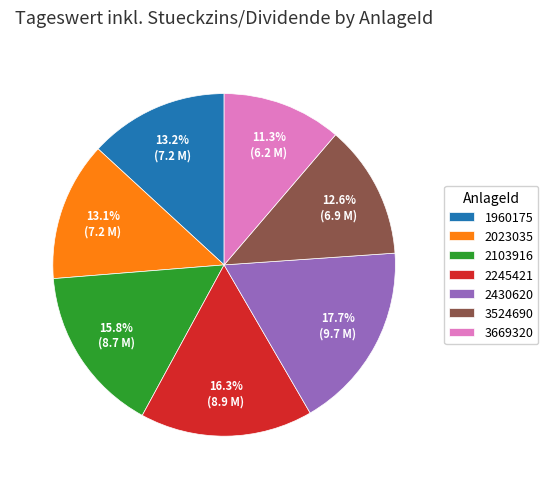

The 3524690 slice represents 1% of the pie. True or false?

False